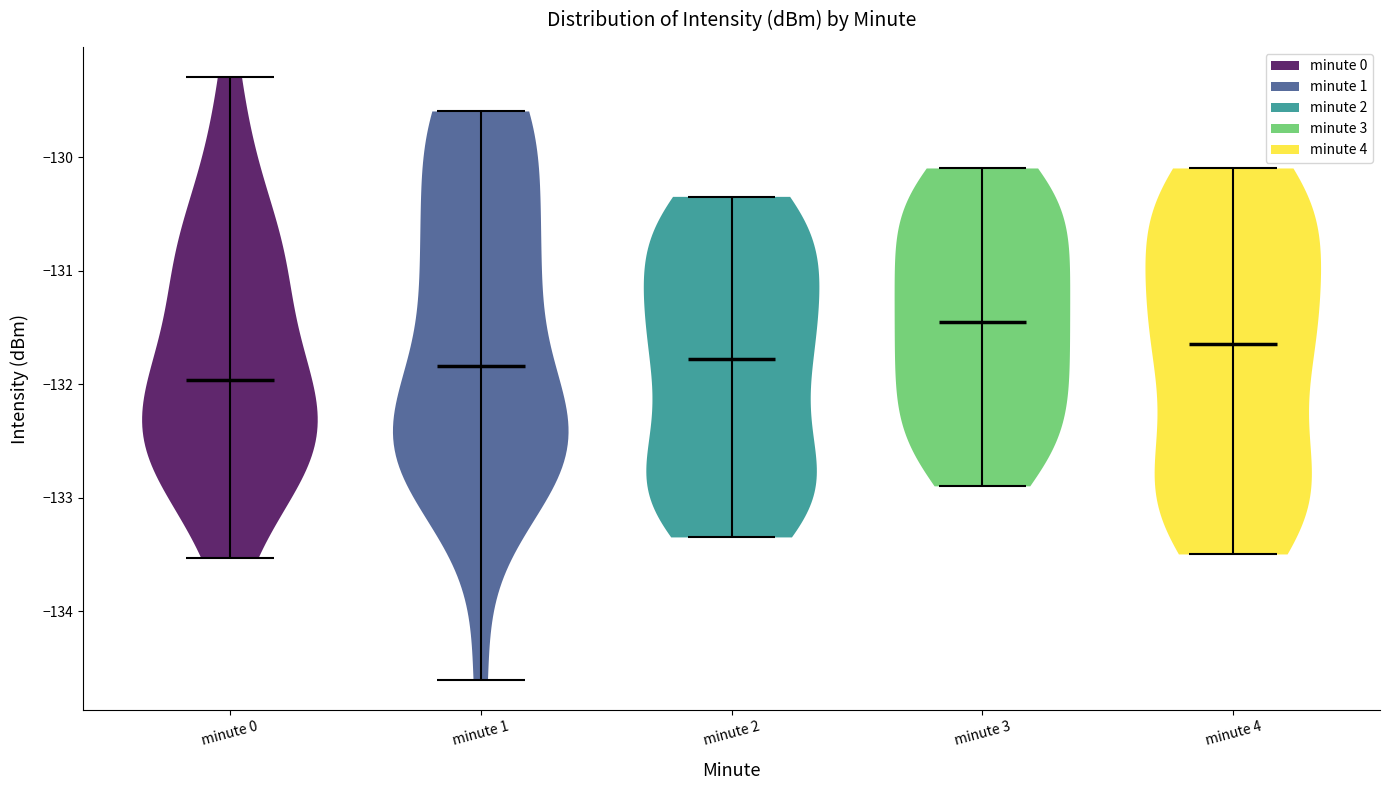

Reading left to right, read every violin against the y-axis: where its median line is, and the lowest and highest points it reaches. The values are not printed on the chart, so give them approximately, as read against the axis.

minute 0: median line -132.0, lowest point -133.5, highest point -129.3
minute 1: median line -131.8, lowest point -134.6, highest point -129.6
minute 2: median line -131.8, lowest point -133.3, highest point -130.3
minute 3: median line -131.4, lowest point -132.9, highest point -130.1
minute 4: median line -131.6, lowest point -133.5, highest point -130.1